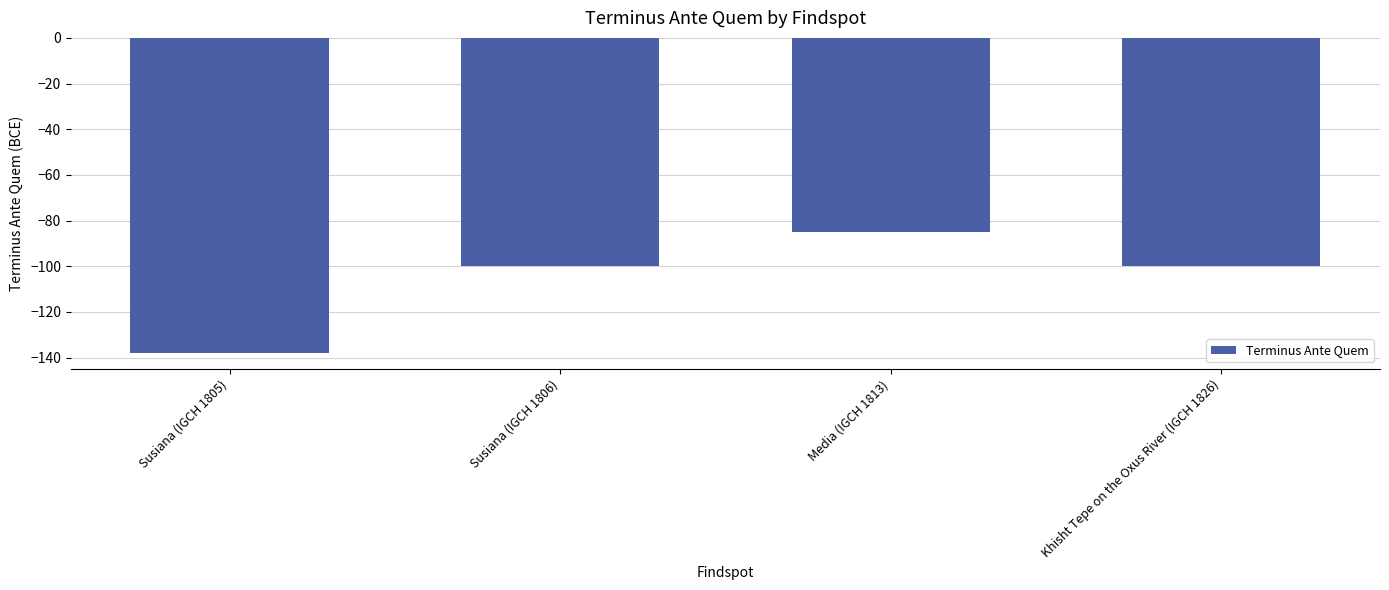

Reading left to right, transcribe all the data shown in this chart.

Susiana (IGCH 1805)=-138	Susiana (IGCH 1806)=-100	Media (IGCH 1813)=-85	Khisht Tepe on the Oxus River (IGCH 1826)=-100